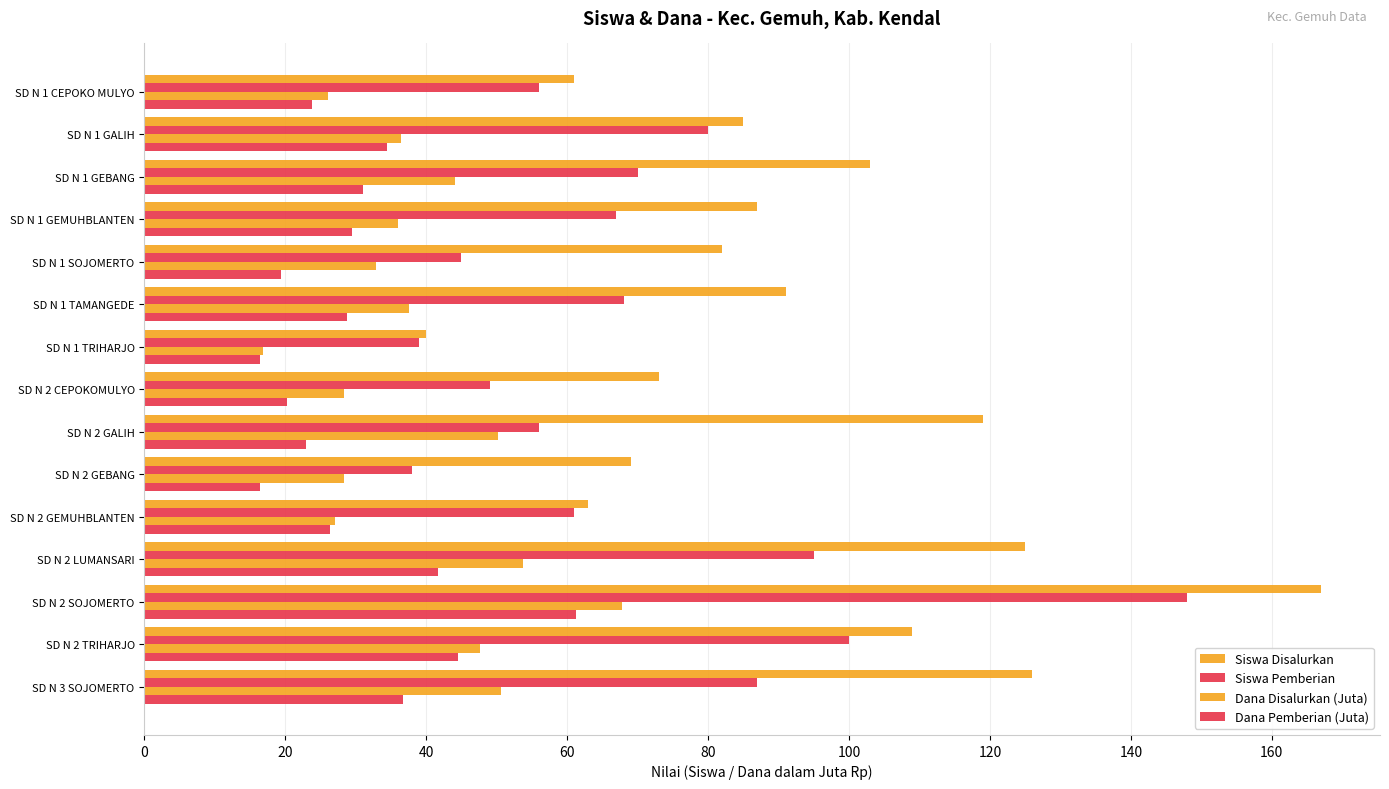

How many data points does each series have?

15